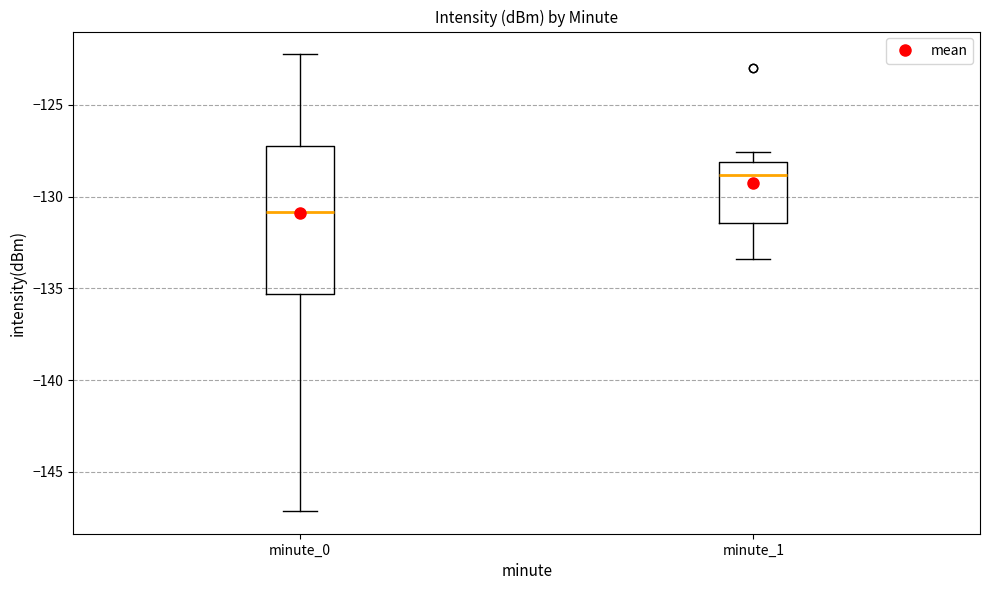

Which box has the lowest median line?

minute_0